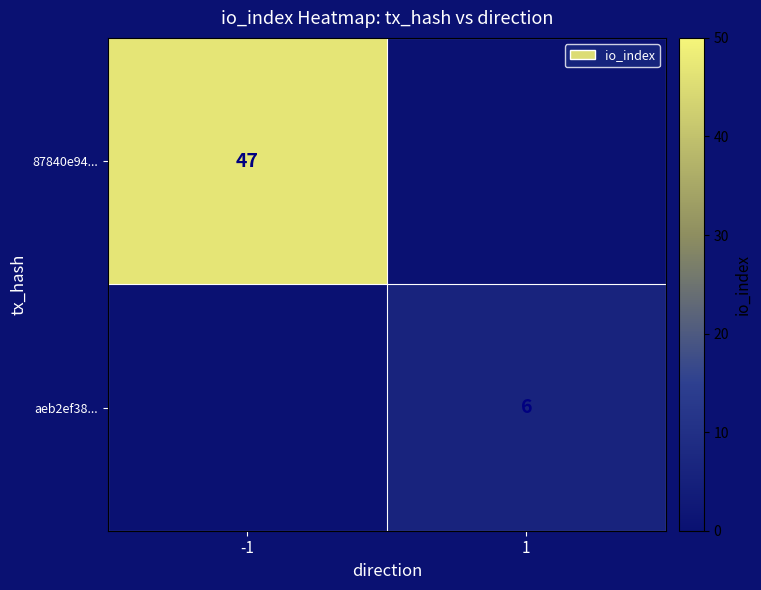

Between 1 and -1, which is larger?

-1